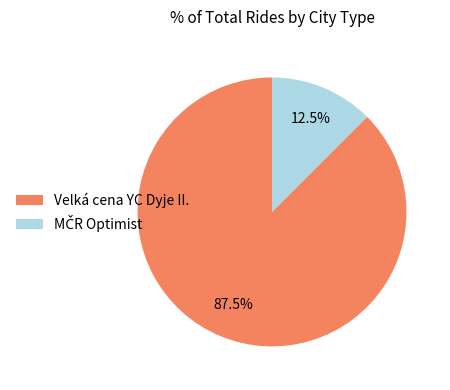

Which slice represents more than half of the pie?

Velká cena YC Dyje II.